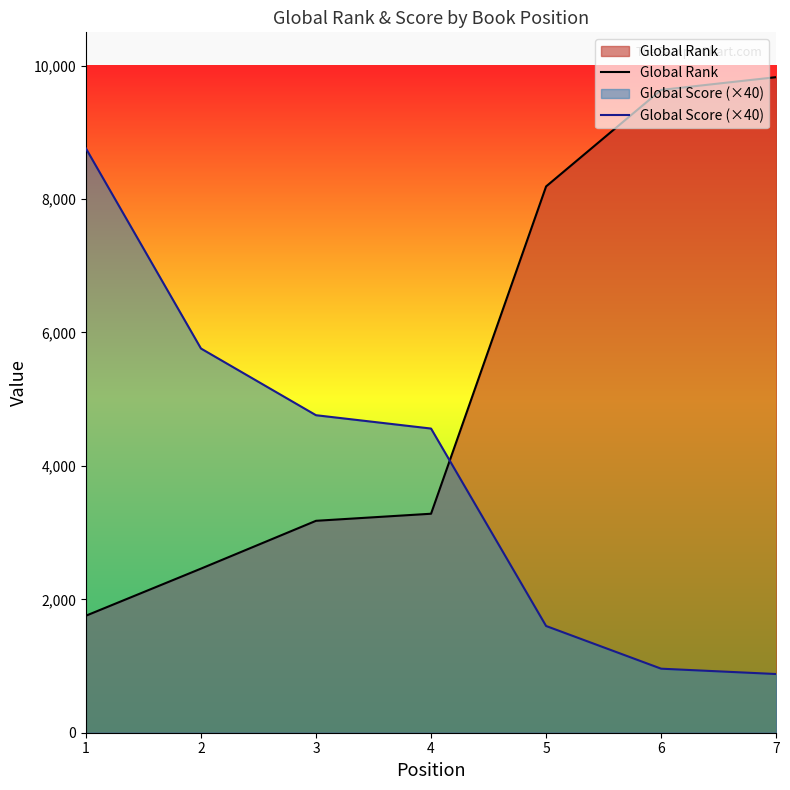

What is the spread (max minus min) of values at 3?

1583